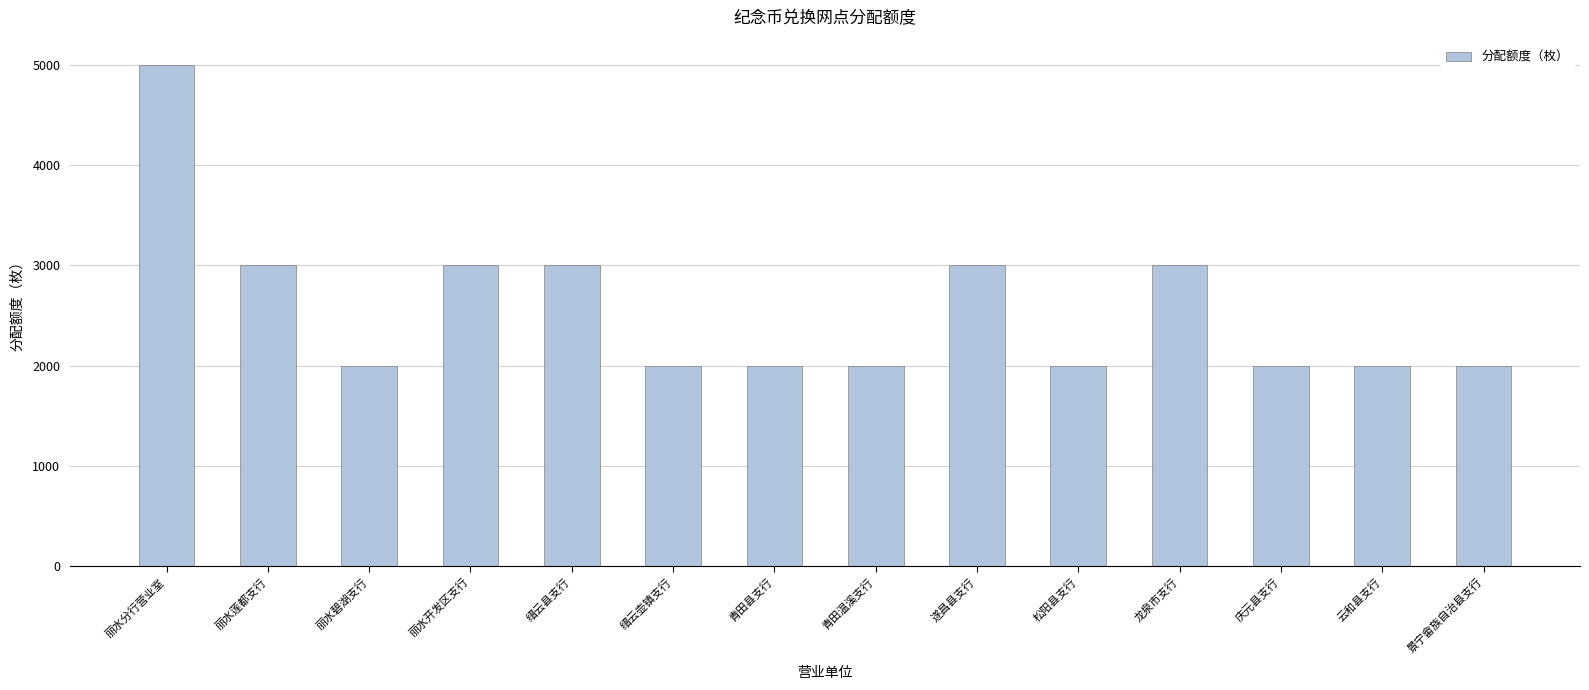

What position from the right is 遂昌县支行?

6